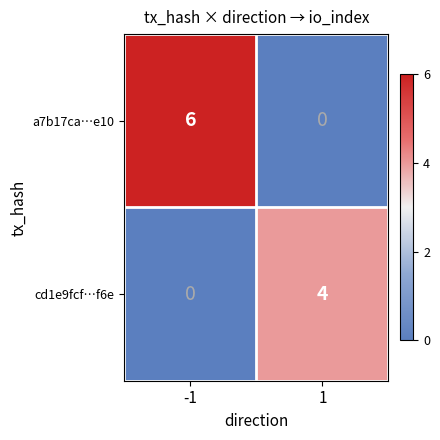

Rank the series by their average value, from highest to lowest.

a7b17ca…e10, cd1e9fcf…f6e